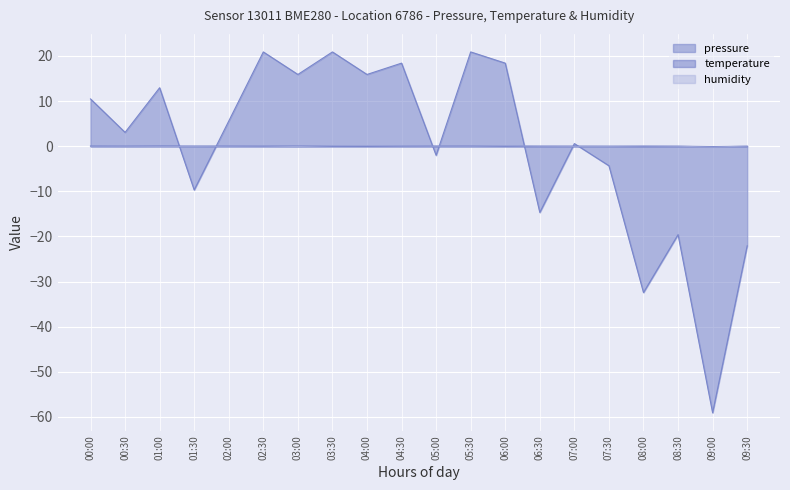

At which label does humidity reach its minimum?

09:00